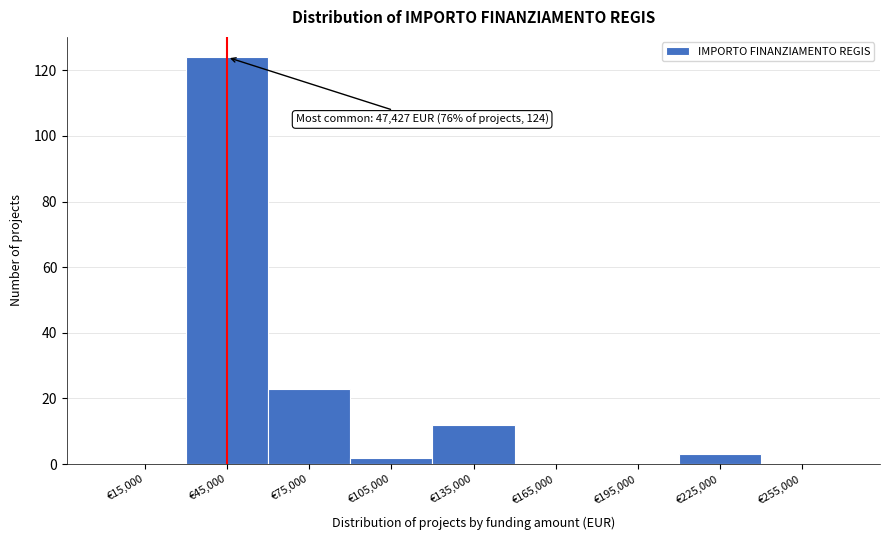

Over which range of the x-axis is the bar tallest?

30000 to 60000